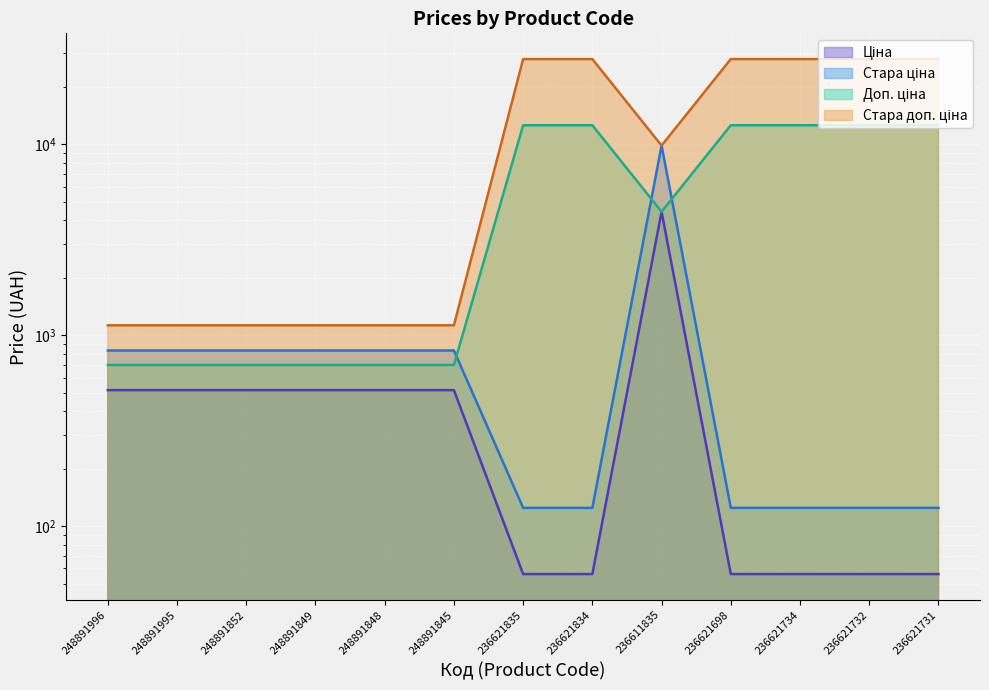

Reading left to right, extract all data points from this chart.

Ціна: 515.8	515.8	515.8	515.8	515.8	515.8	56.0	56.0	4441.3	56.0	56.0	56.0	56.0
Стара ціна: 832.4	832.4	832.4	832.4	832.4	832.4	124.6	124.6	9869.6	124.6	124.6	124.6	124.6
Доп. ціна: 699.0	699.0	699.0	699.0	699.0	699.0	12612.0	12612.0	4441.0	12612.0	12612.0	12612.0	12612.0
Стара доп. ціна: 1128.0	1128.0	1128.0	1128.0	1128.0	1128.0	28026.0	28026.0	9869.6	28026.0	28026.0	28026.0	28026.0